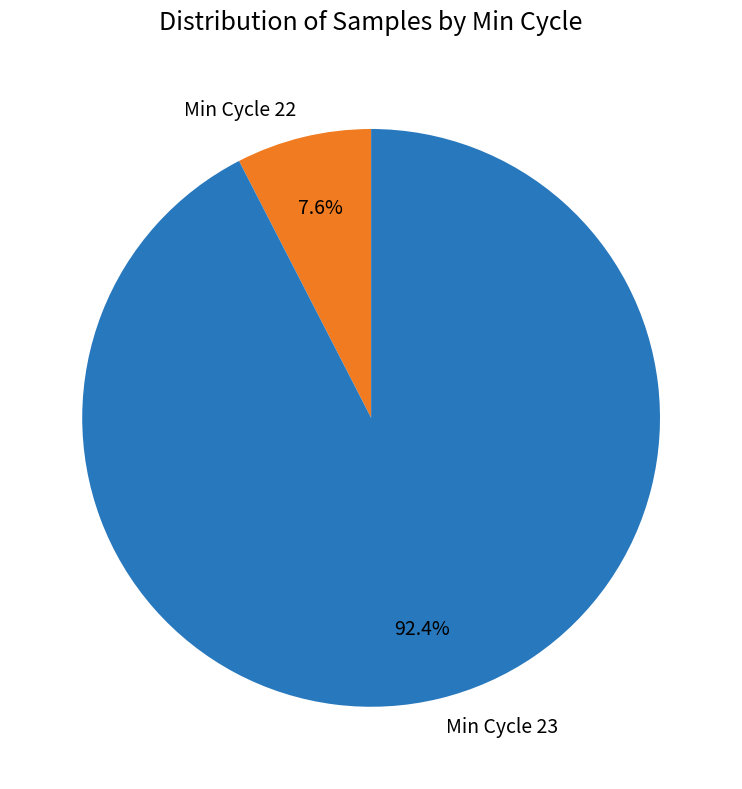

Is the sum of Min Cycle 22 and Min Cycle 23 greater than half?

Yes